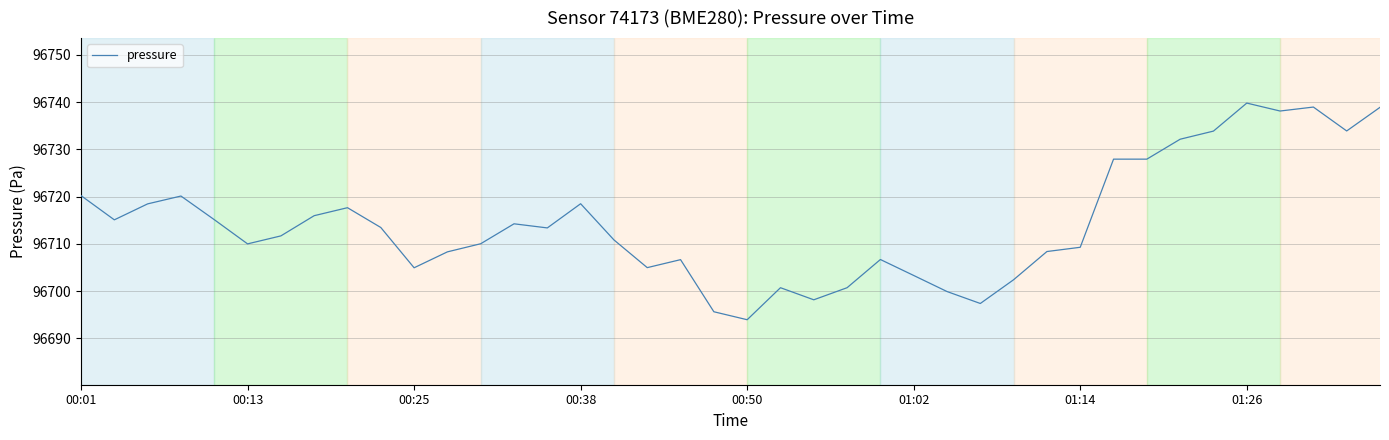

What is the greatest value displayed?

96739.8